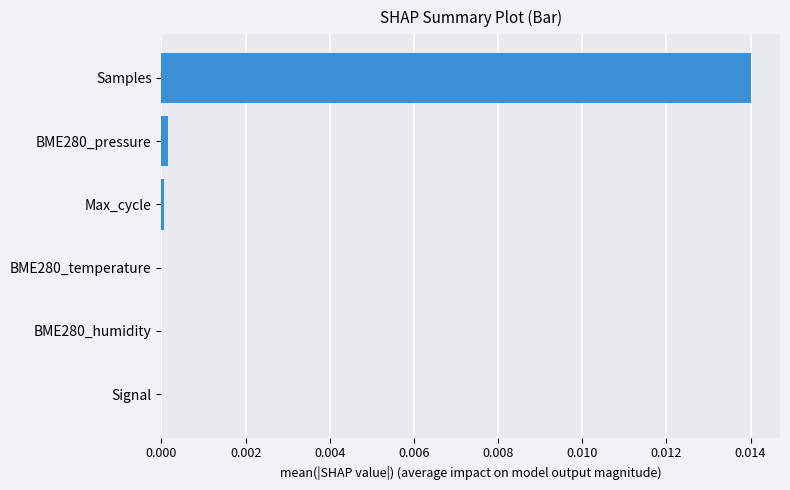

Which label corresponds to the largest value in the chart?

Samples